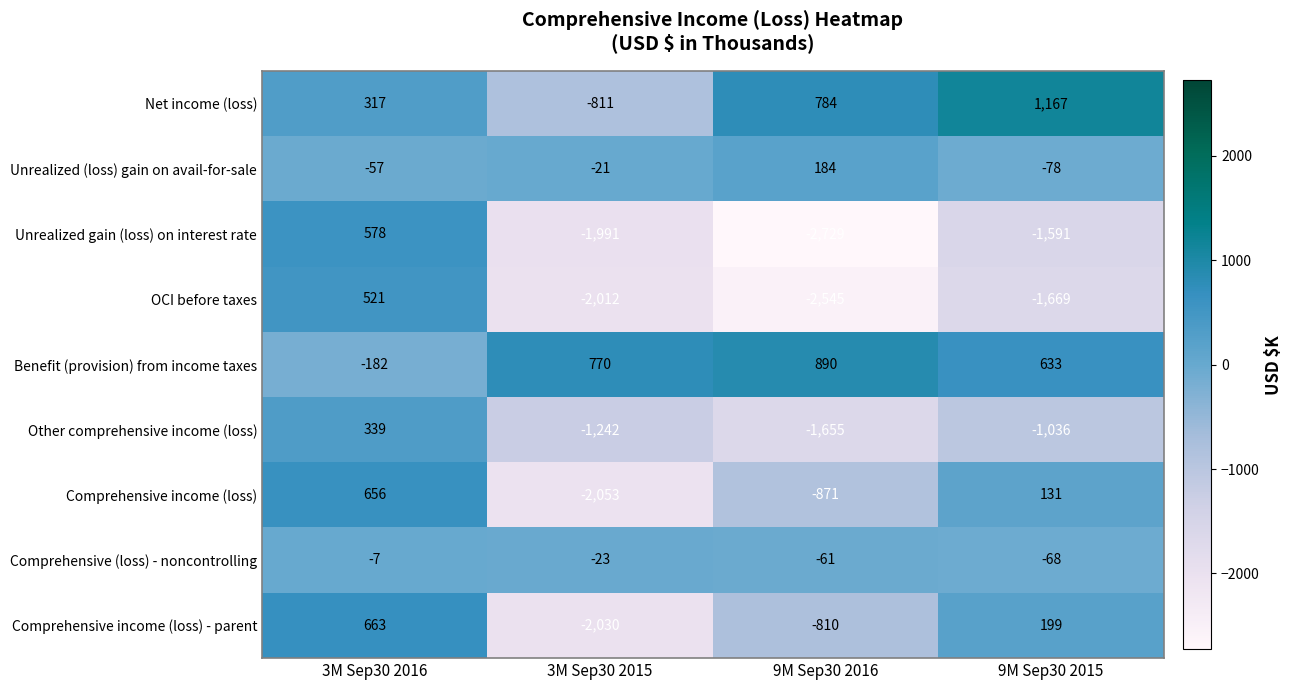

How many values in the OCI before taxes series are below -1669?

2